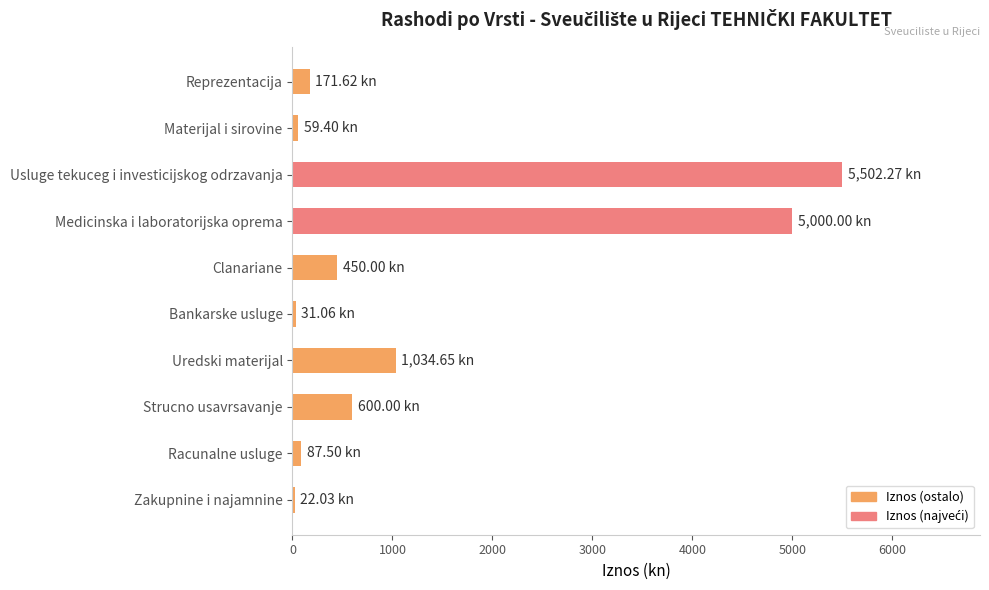

What is the label of the 9th bar from the bottom?

Materijal i sirovine